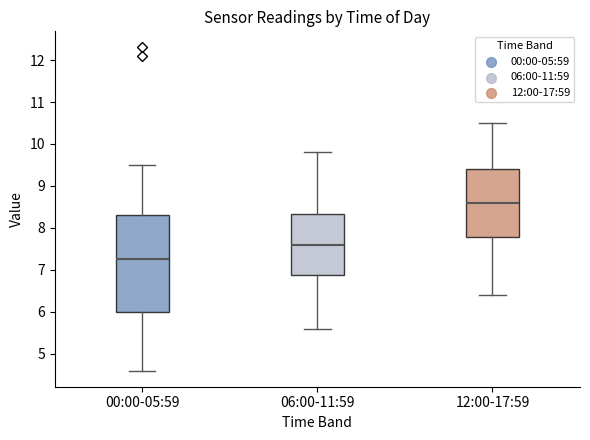

Reading left to right, read every box against the y-axis: the position of its median line, the range the box covers, and the ends of its whiskers. The values are not printed on the chart, so give them approximately, as read against the axis.

00:00-05:59: median 7.3, box 6.0 to 8.3, whiskers 4.6 to 9.5
06:00-11:59: median 7.6, box 6.9 to 8.3, whiskers 5.6 to 9.8
12:00-17:59: median 8.6, box 7.8 to 9.4, whiskers 6.4 to 10.5